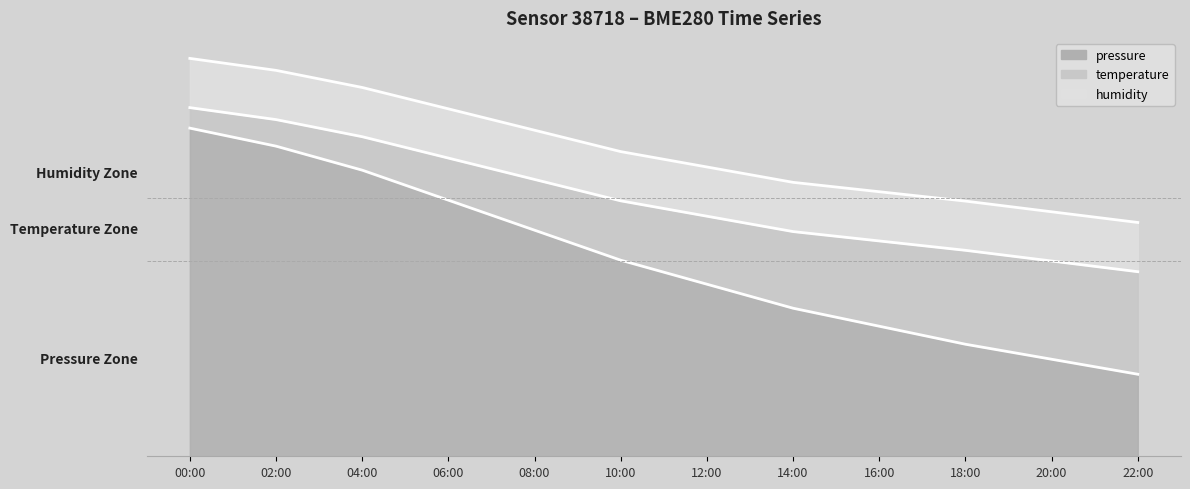

Where does the pressure series first go above 47?

00:00